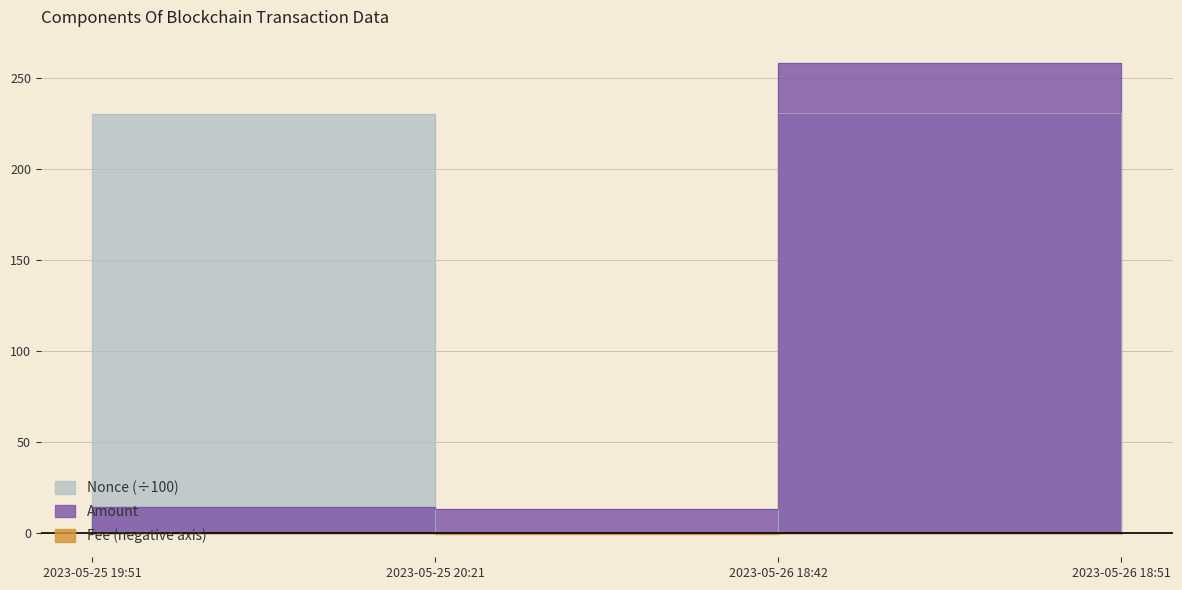

At 2023-05-26 18:42, list the series in order from largest to smallest.

Amount, Nonce, Fee